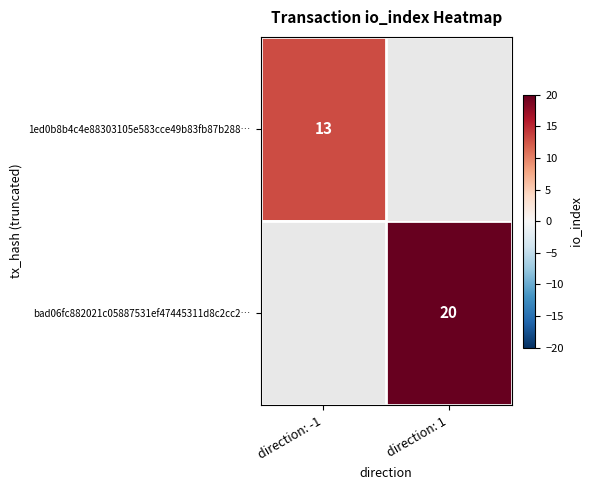

Is it true that bad06fc882021c05887531ef47445311d8c2cc2… equals 20 at direction: 1?

True